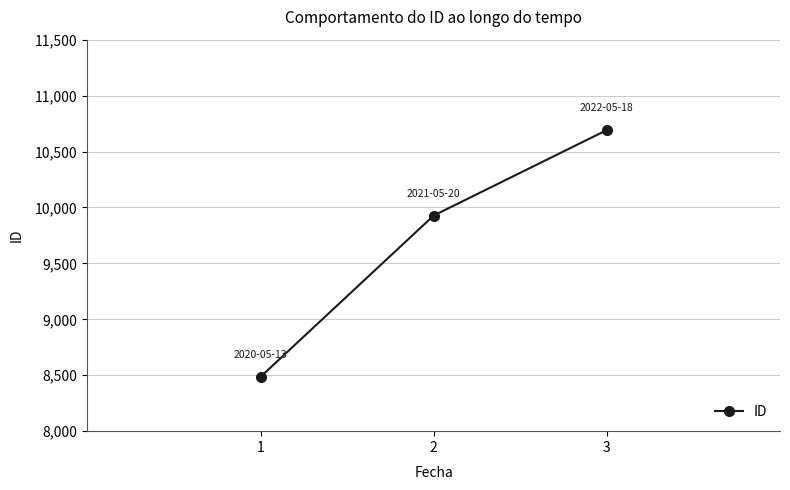

The value at 2 is 5266. True or false?

False